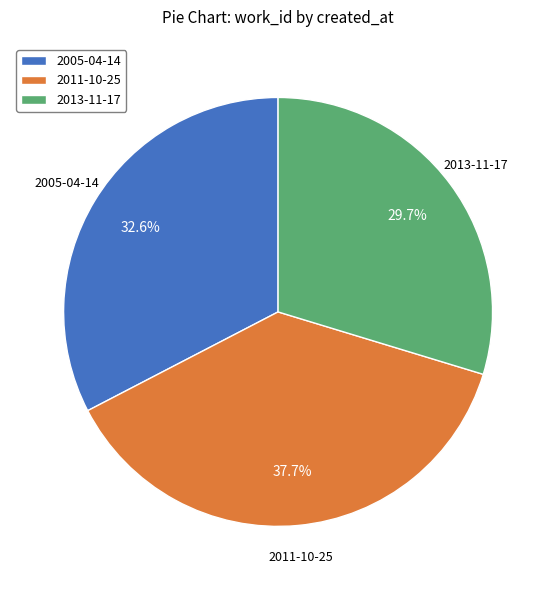

Does 2013-11-17 account for over 50% of the chart?

No